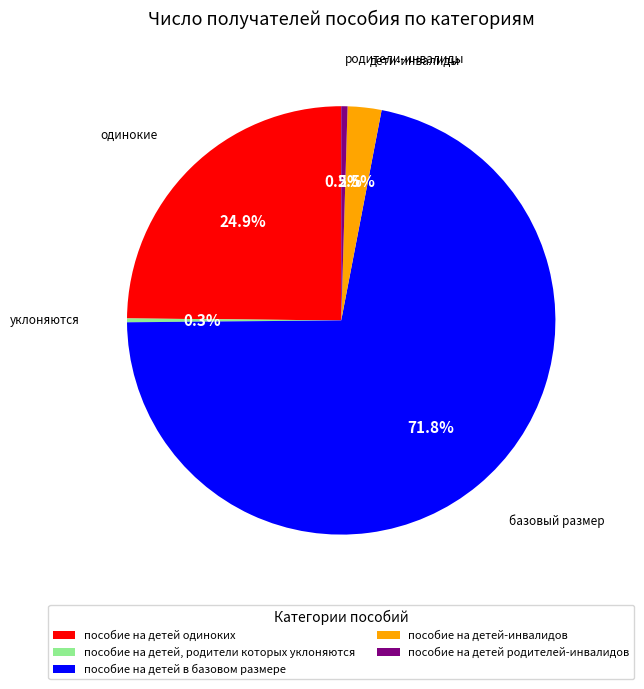

True or false: пособие на детей одиноких accounts for 25% of the total.

True